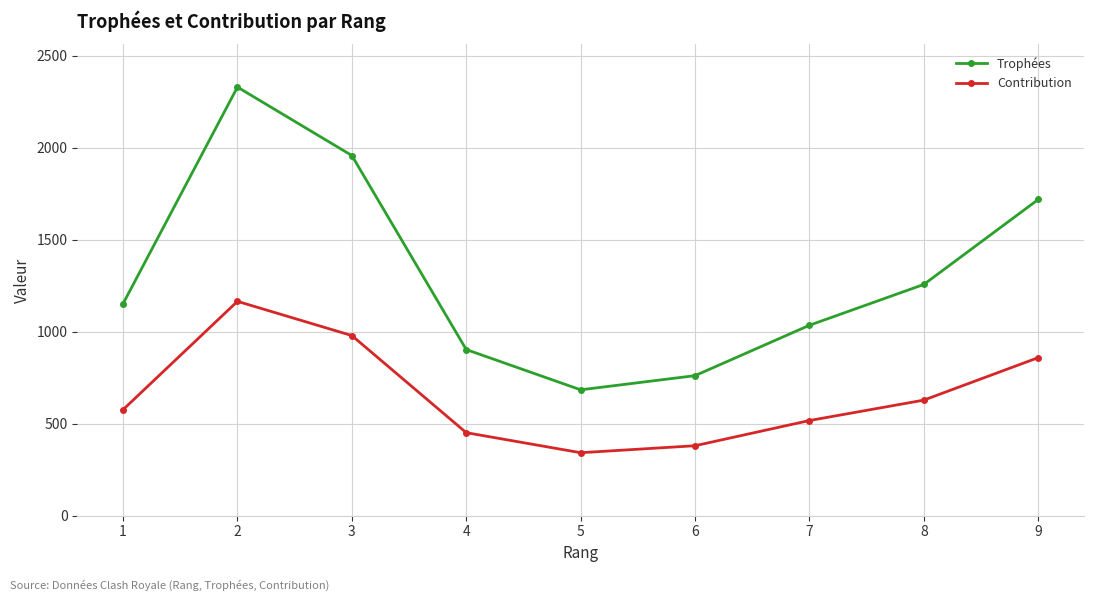

What is the spread (max minus min) of values at 5?

342